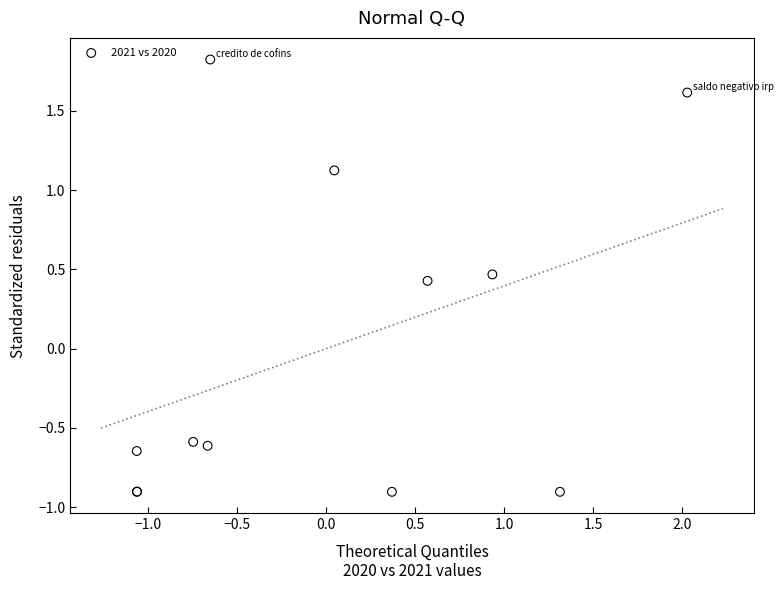

What Y value in the scatter plot is closest to 0?

0.4